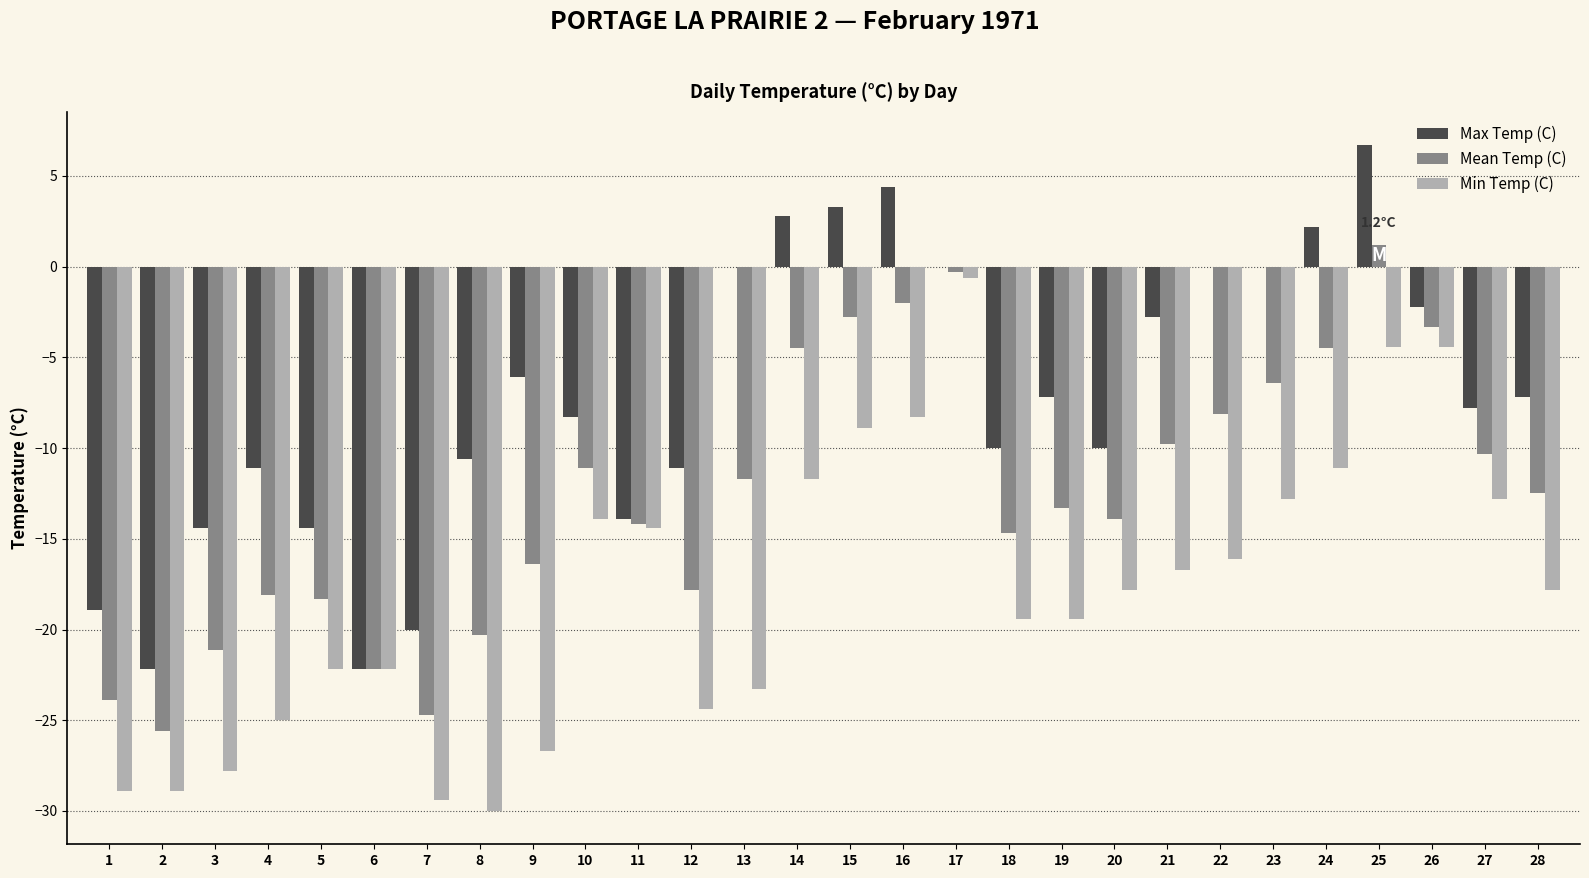

What is the average value of the Max Temp (C) series?

-7.2